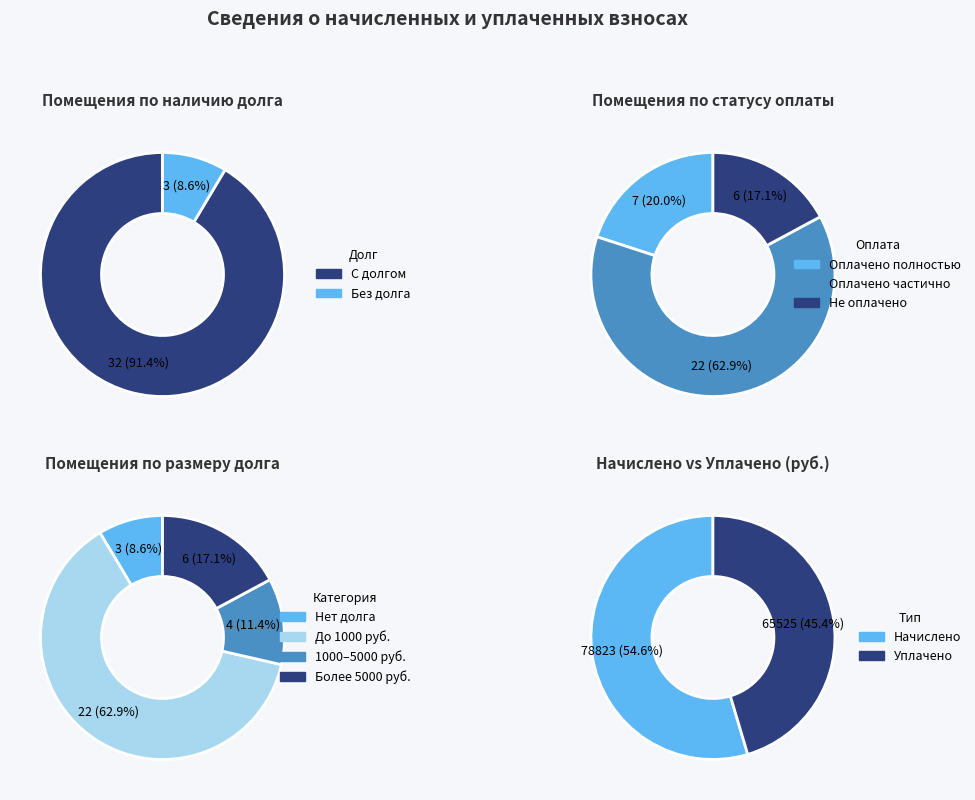

The 6 slice represents 1% of the pie. True or false?

False